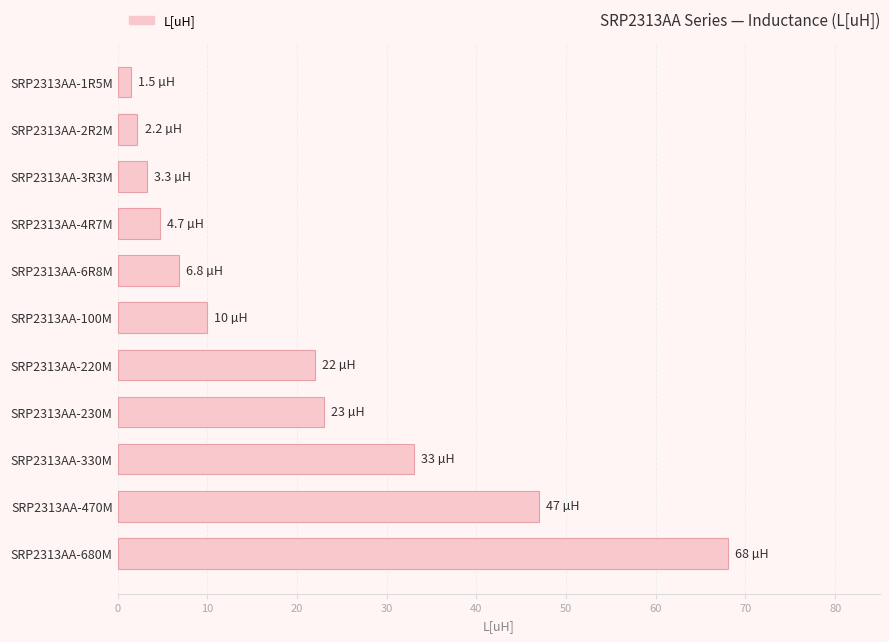

What is the sum of all values?

221.5